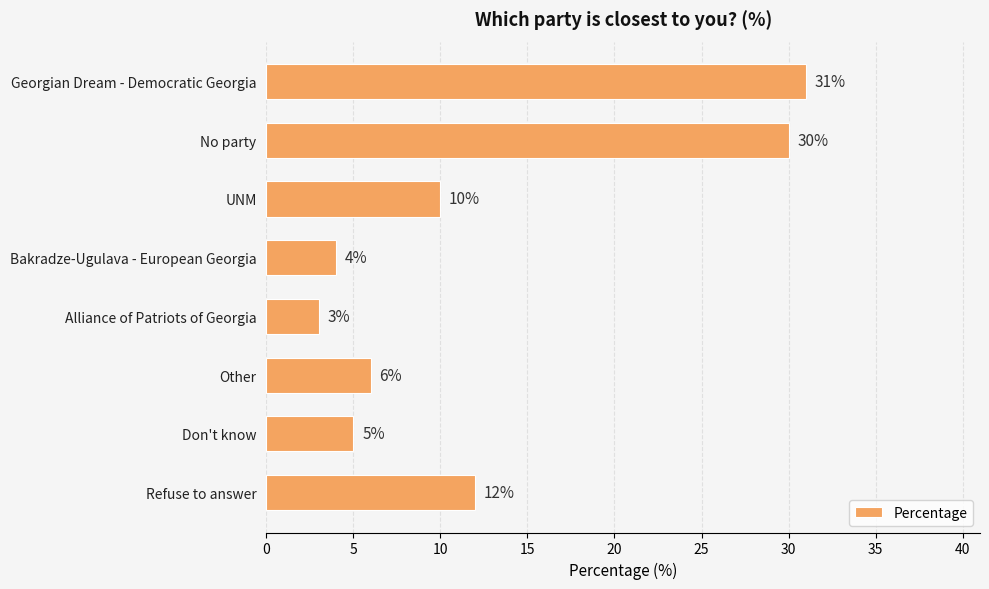

How many data points are less than 10?

4